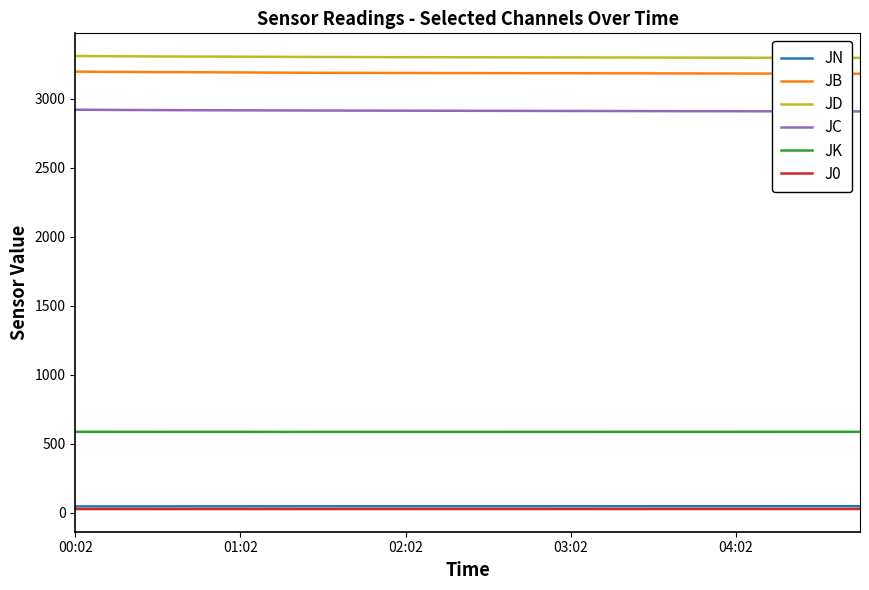

True or false: JC and JN cross at least once.

False